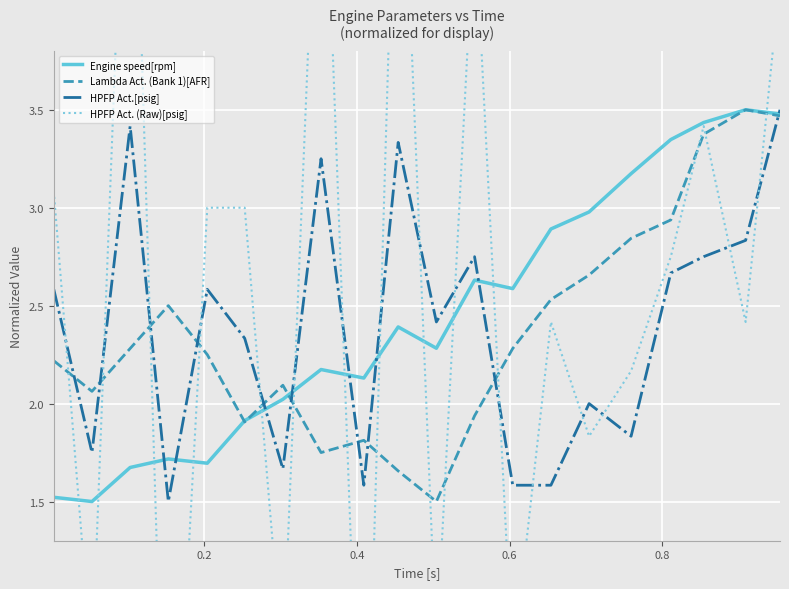

What is the value of the Engine speed[rpm] point at the 11th from the left?

2.3